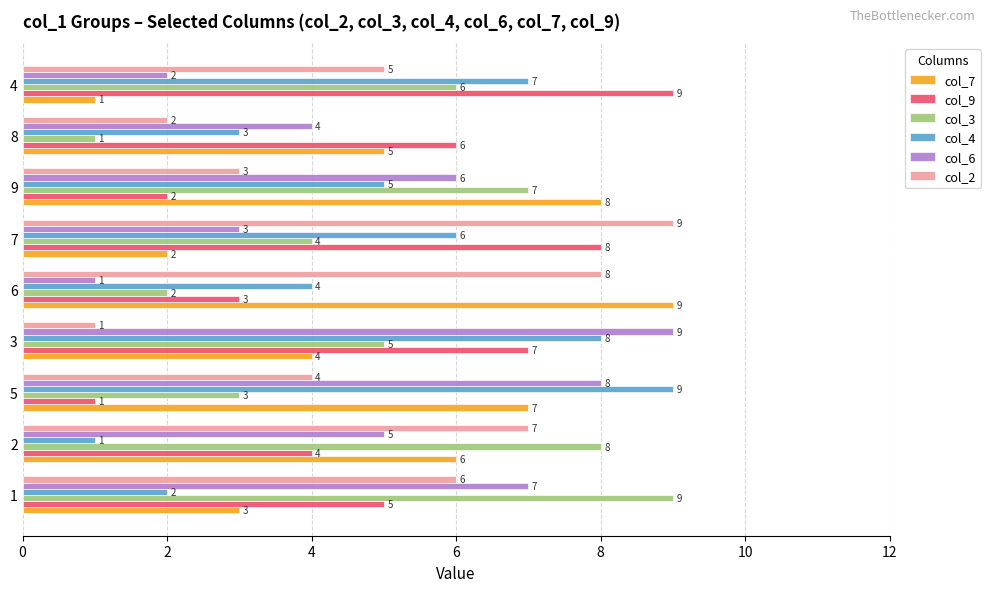

List the labels in order of col_7 value, largest first.

6, 9, 5, 2, 8, 3, 1, 7, 4